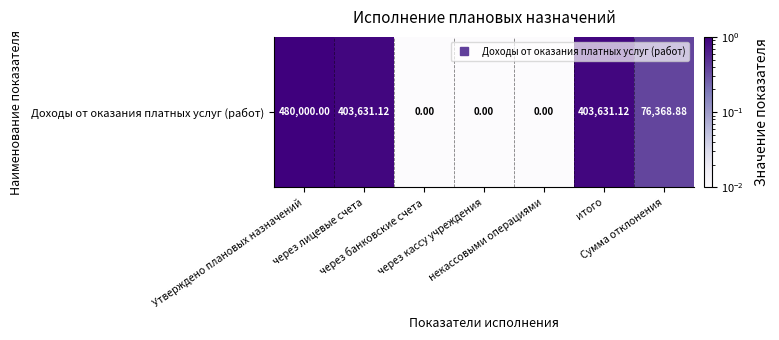

List the labels in order of value, smallest first.

через банковские счета, через кассу учреждения, некассовыми операциями, Сумма отклонения, через лицевые счета, итого, Утверждено плановых назначений